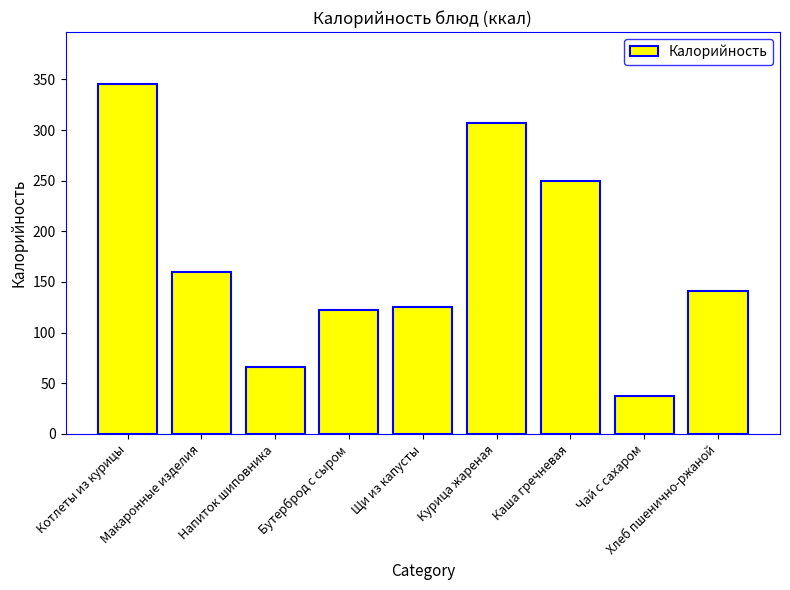

Reading right to left, what are all the values shown in this chart?

Хлеб пшенично-ржаной=141	Чай с сахаром=37	Каша гречневая=250	Курица жареная=307	Щи из капусты=125	Бутерброд с сыром=122	Напиток шиповника=66	Макаронные изделия=160	Котлеты из курицы=345